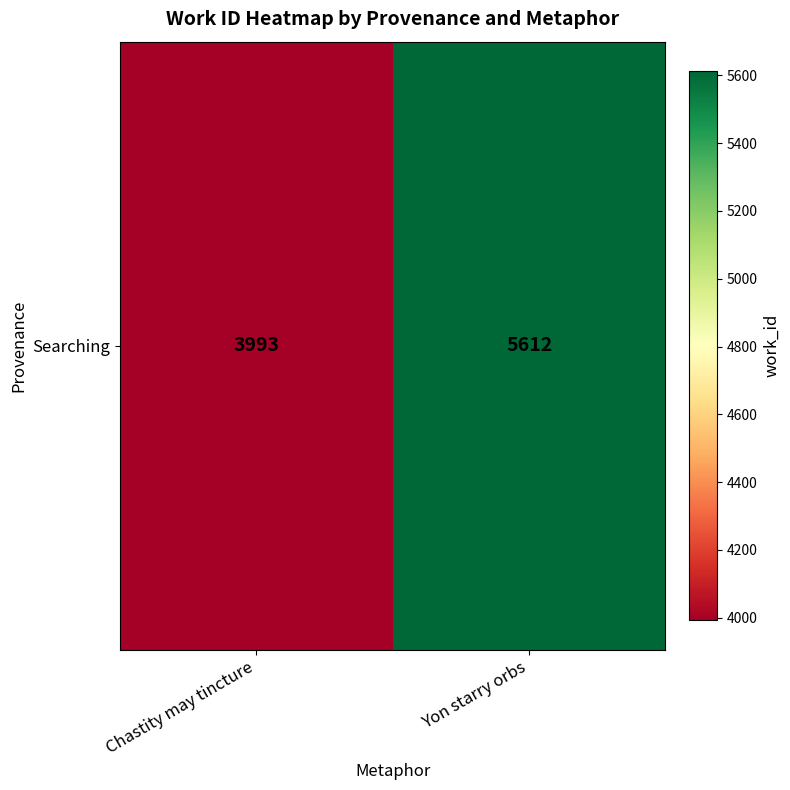

Between Chastity may tincture and Yon starry orbs, which is larger?

Yon starry orbs